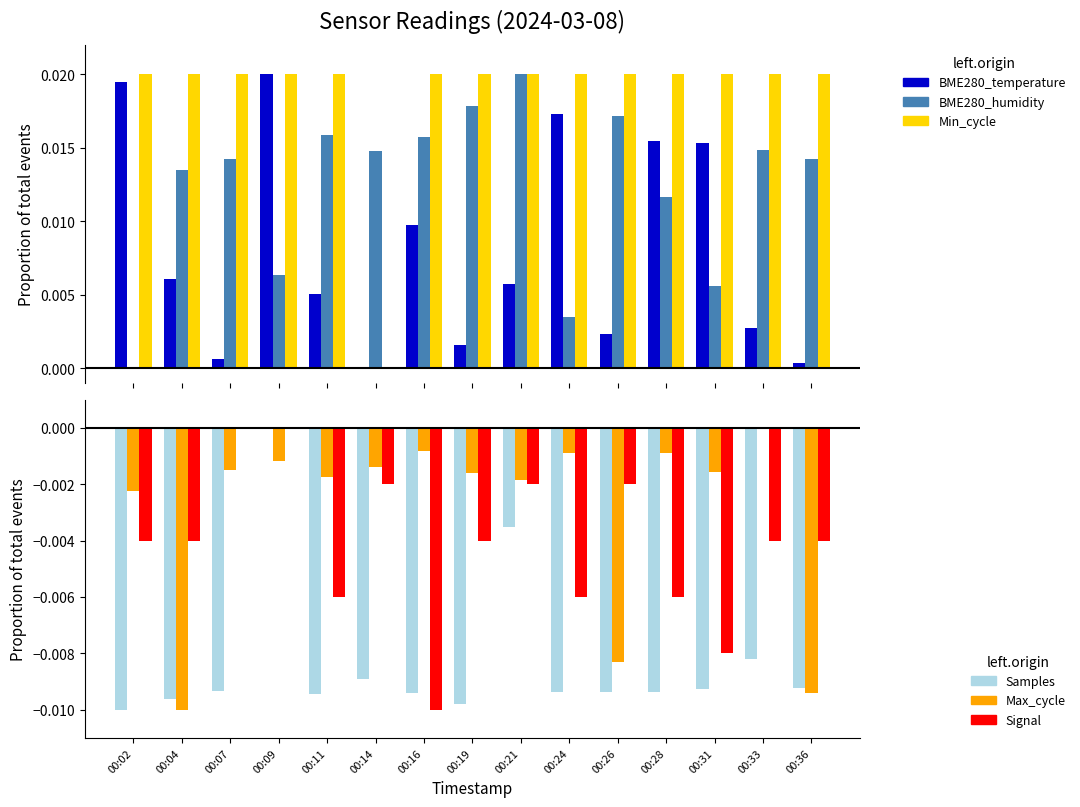

Where is Min_cycle nearest to the value 0?

00:14